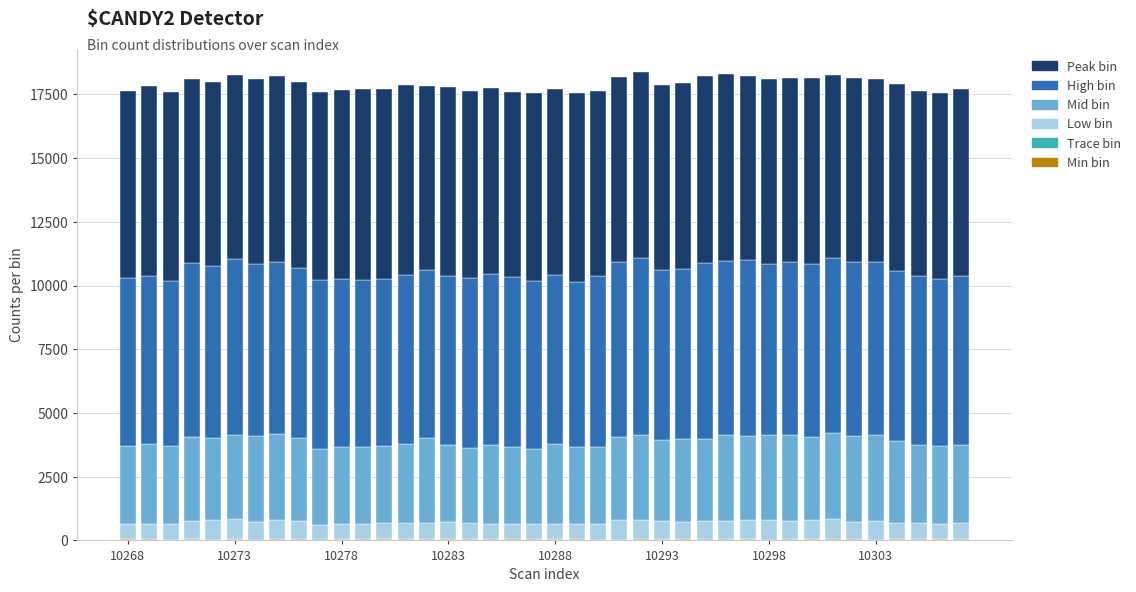

Are the bars grouped side by side (vs. stacked)?

No